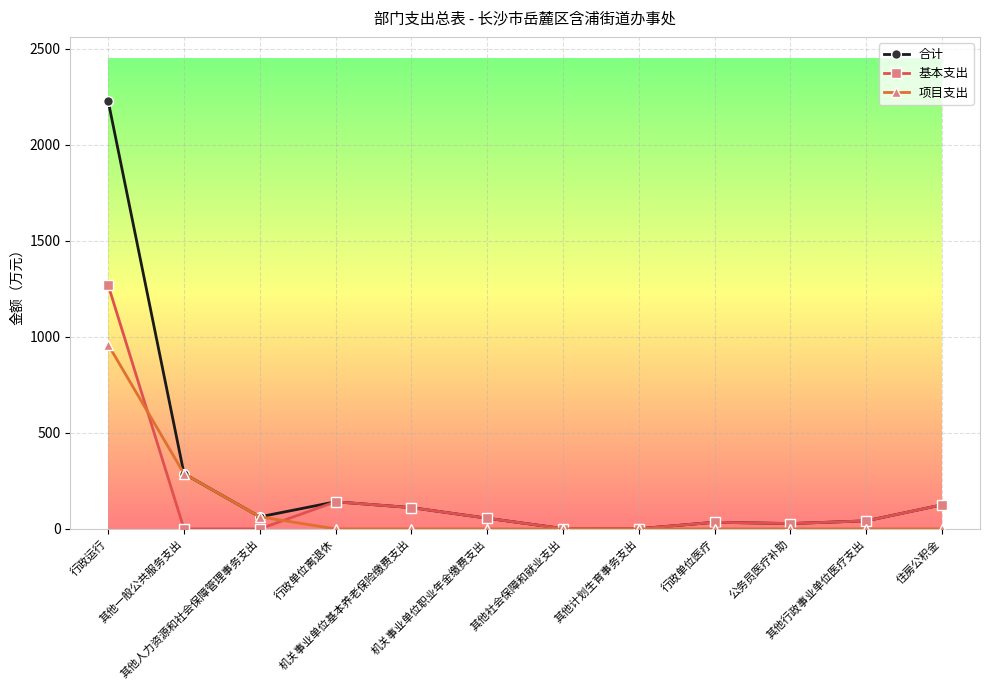

Does the chart display data point markers on the line(s)?

Yes